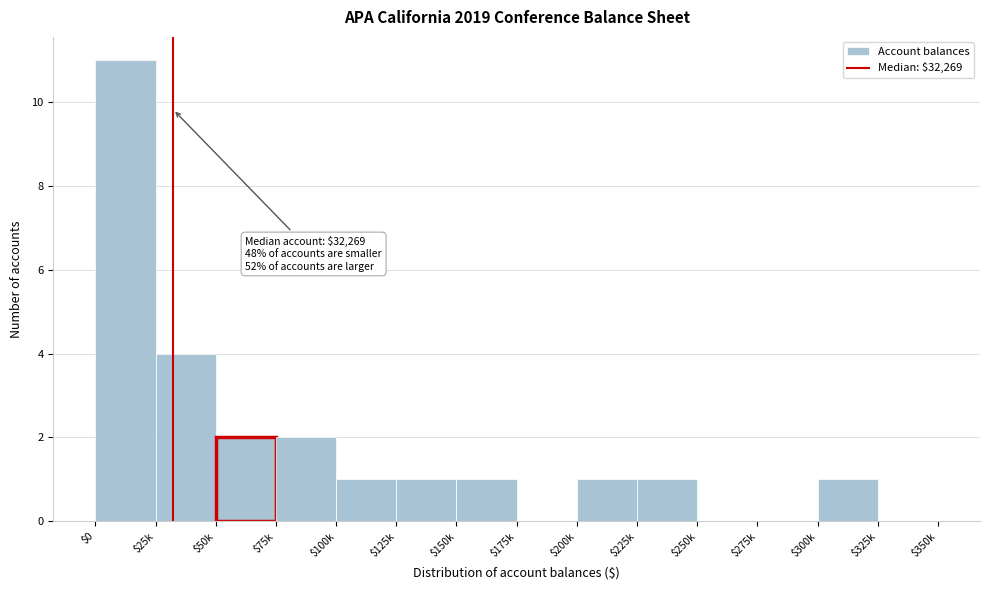

The value at $250k is 0. True or false?

True